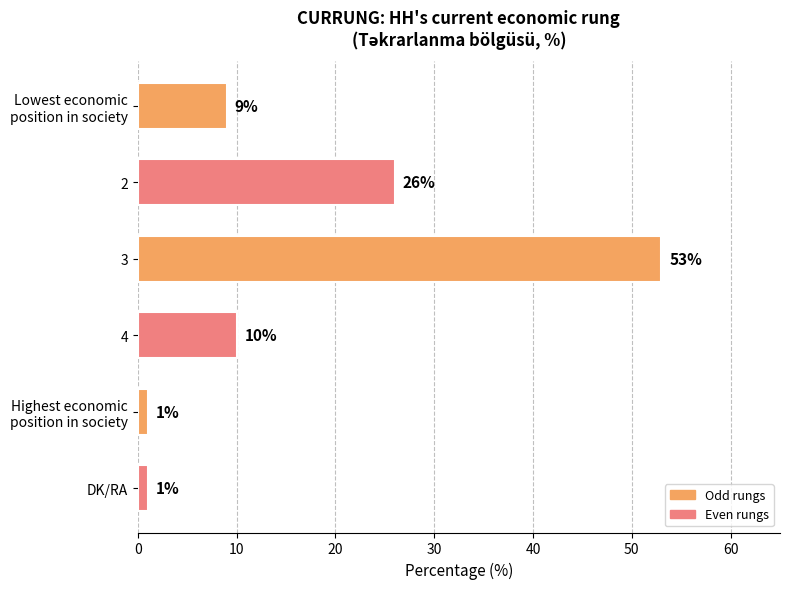

What is the change in value from 3 to 4?

-43